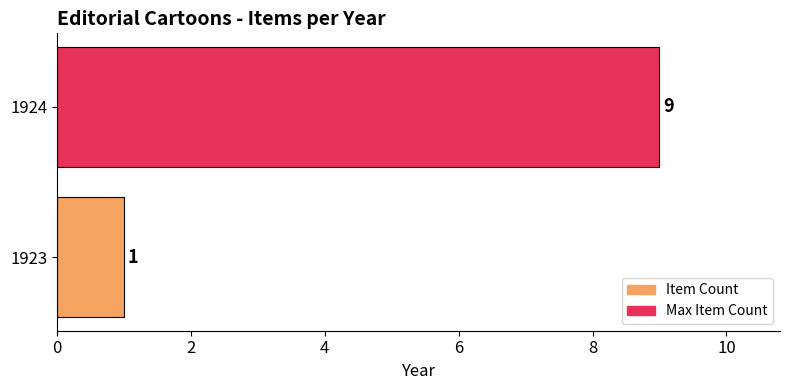

Which category has the highest value across all series?

1924